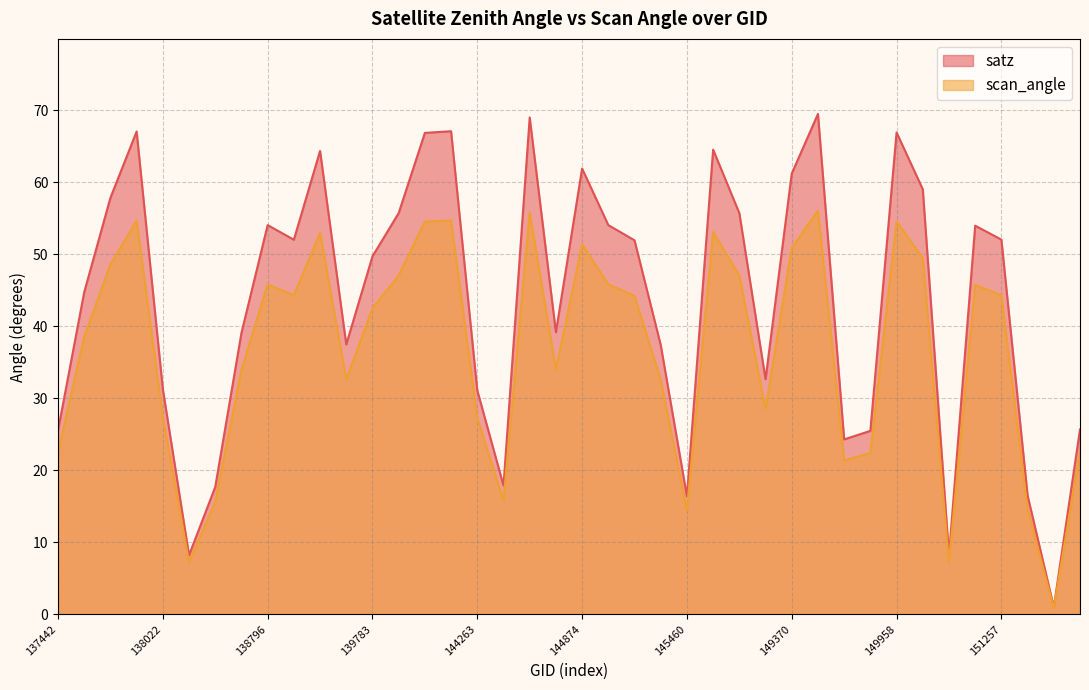

How many lines are shown in the chart?

2